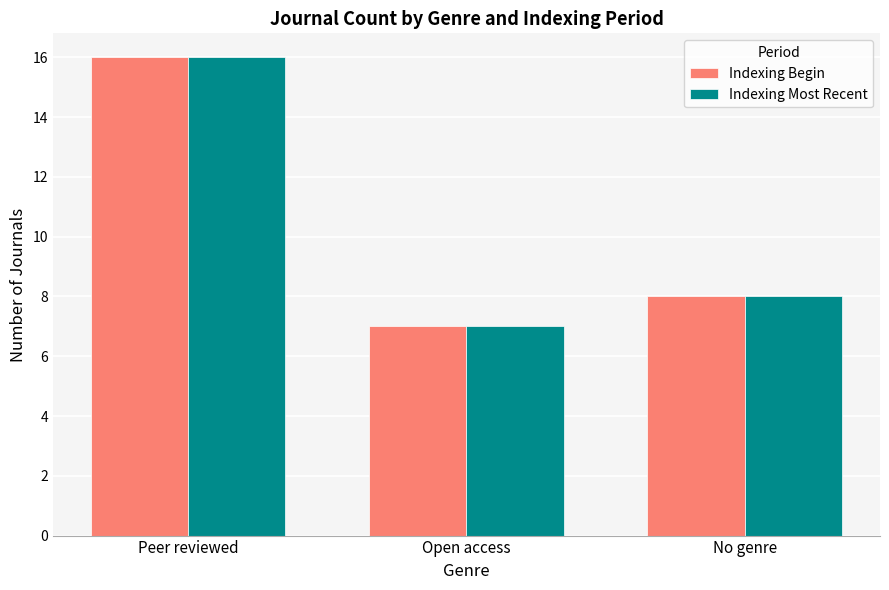

What is the sum of all Indexing Begin values?

31